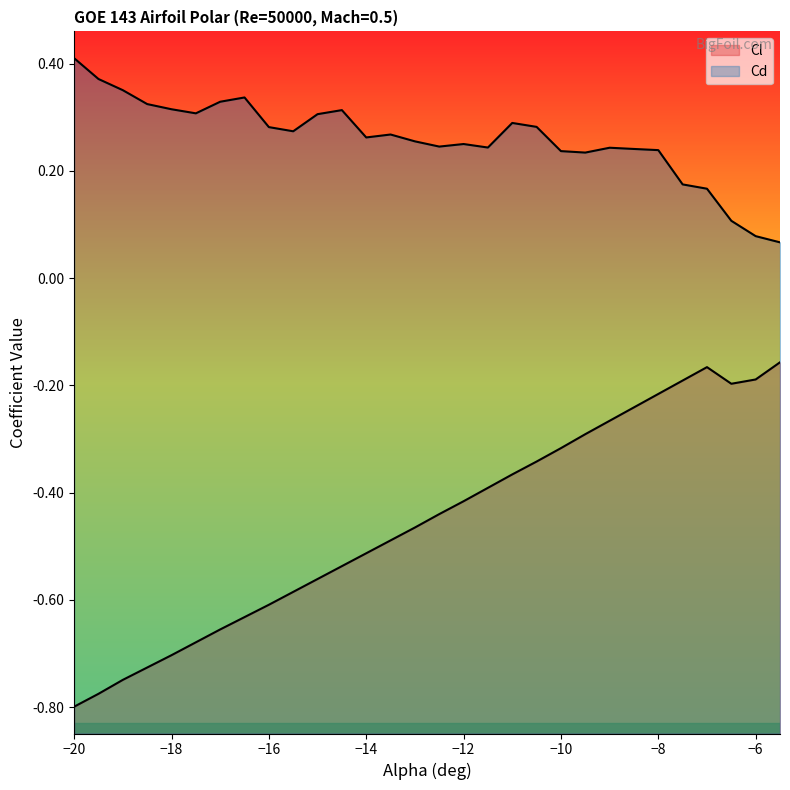

How many lines are shown in the chart?

2